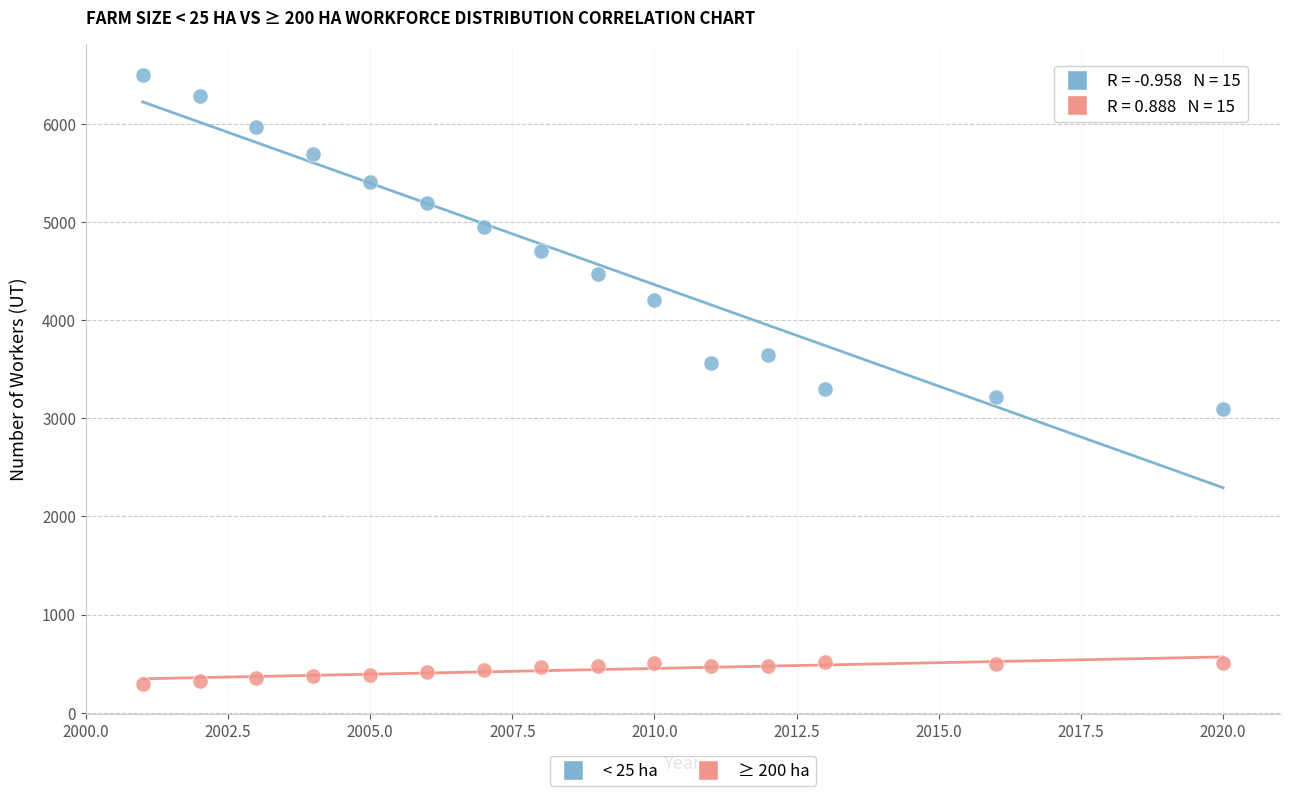

Which series has the largest Y range (max minus min)?

< 25 ha